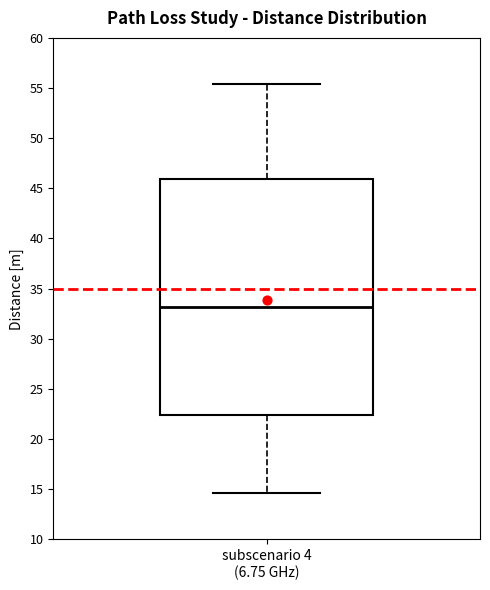

Read this box plot against the y-axis: the position of the median line, the range covered by the box, and the ends of both whiskers. The values are not printed on the chart, so give them approximately, as read against the axis.

median 33.0, box 22.5 to 46.0, whiskers 14.5 to 55.5